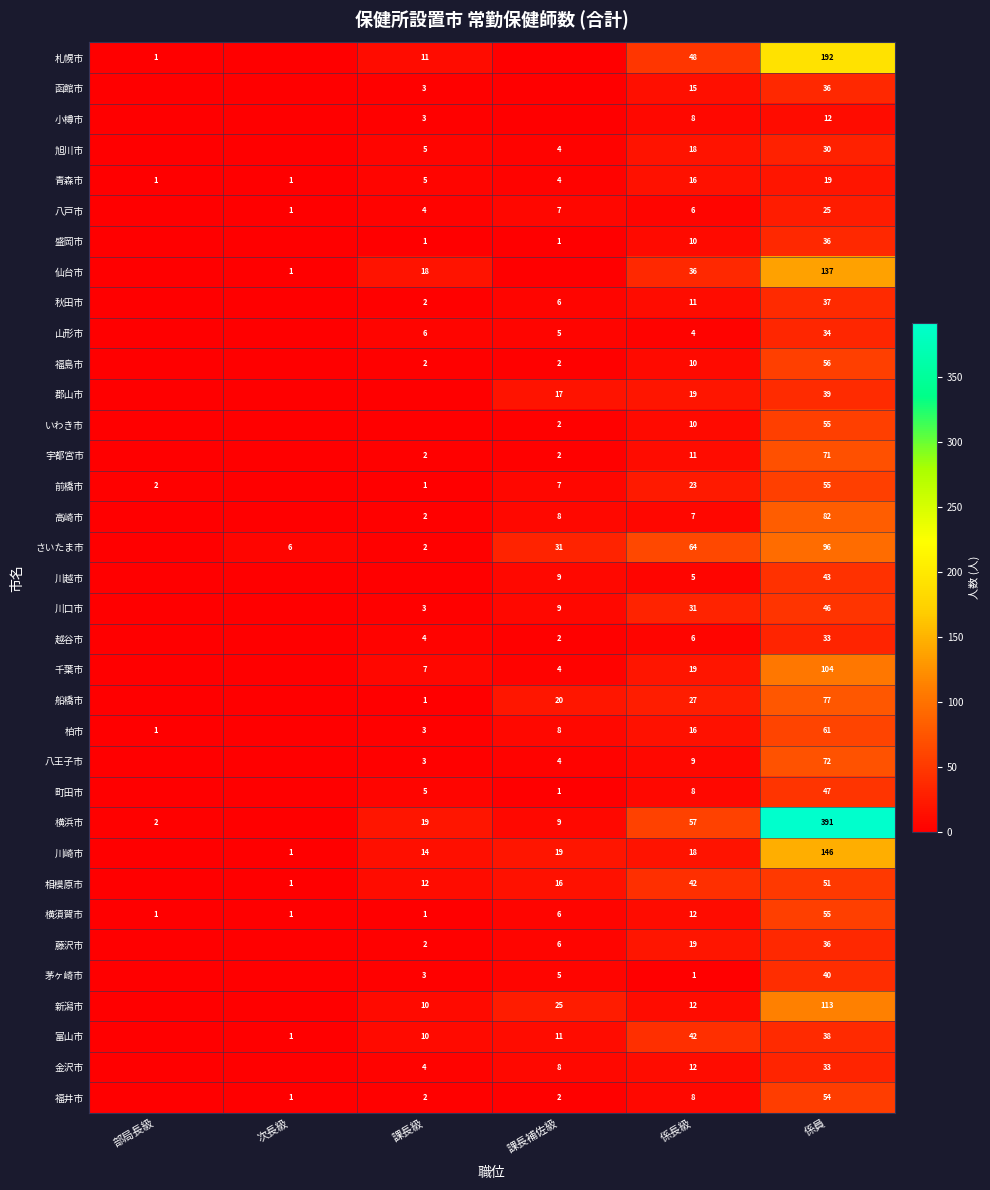

At how many categories does at least one series exceed 85?

1